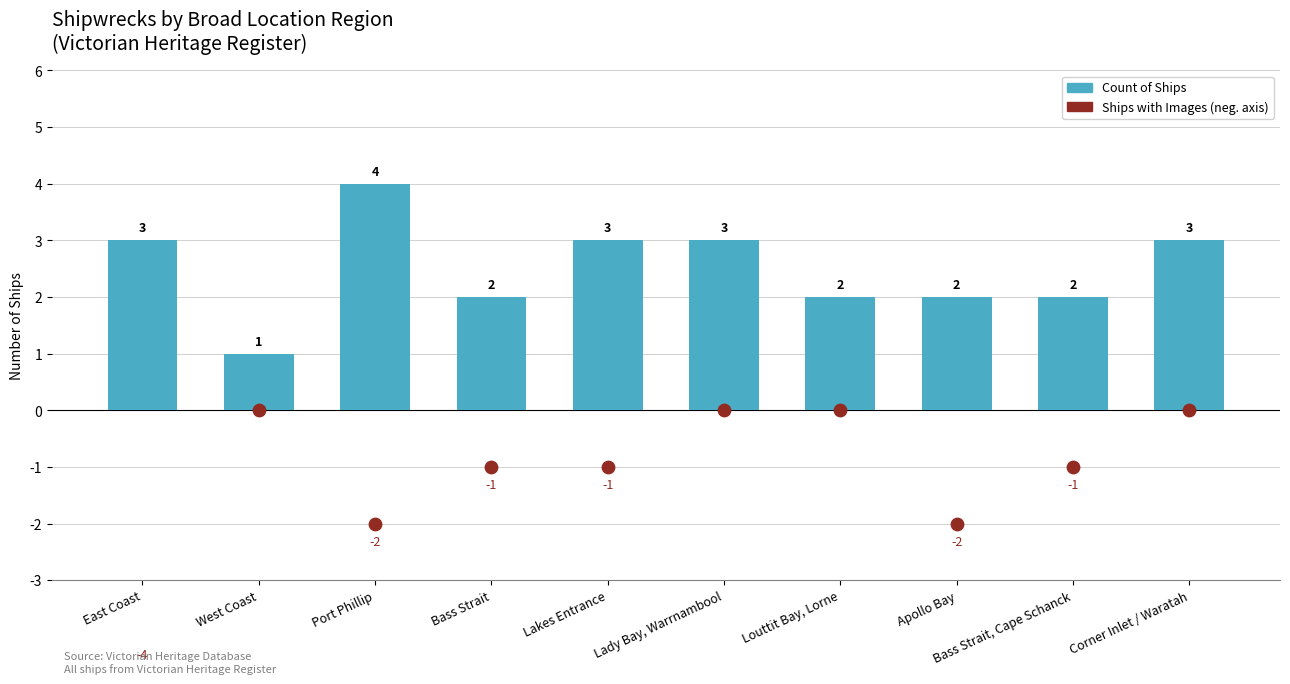

What are all the series names shown in the legend?

Count of Ships, Ships with Images (neg. axis)